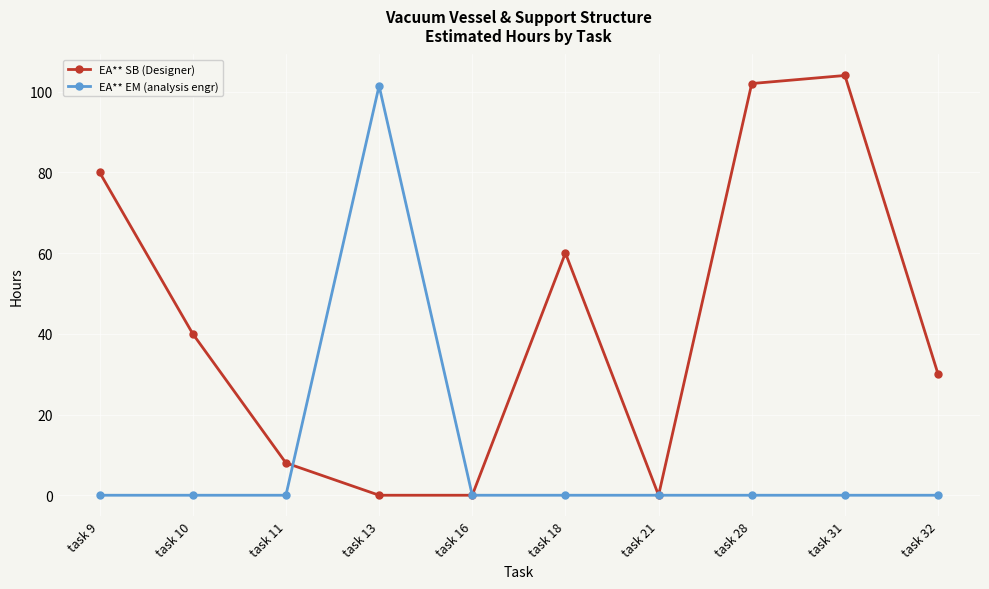

At how many categories does at least one series exceed 55?

5